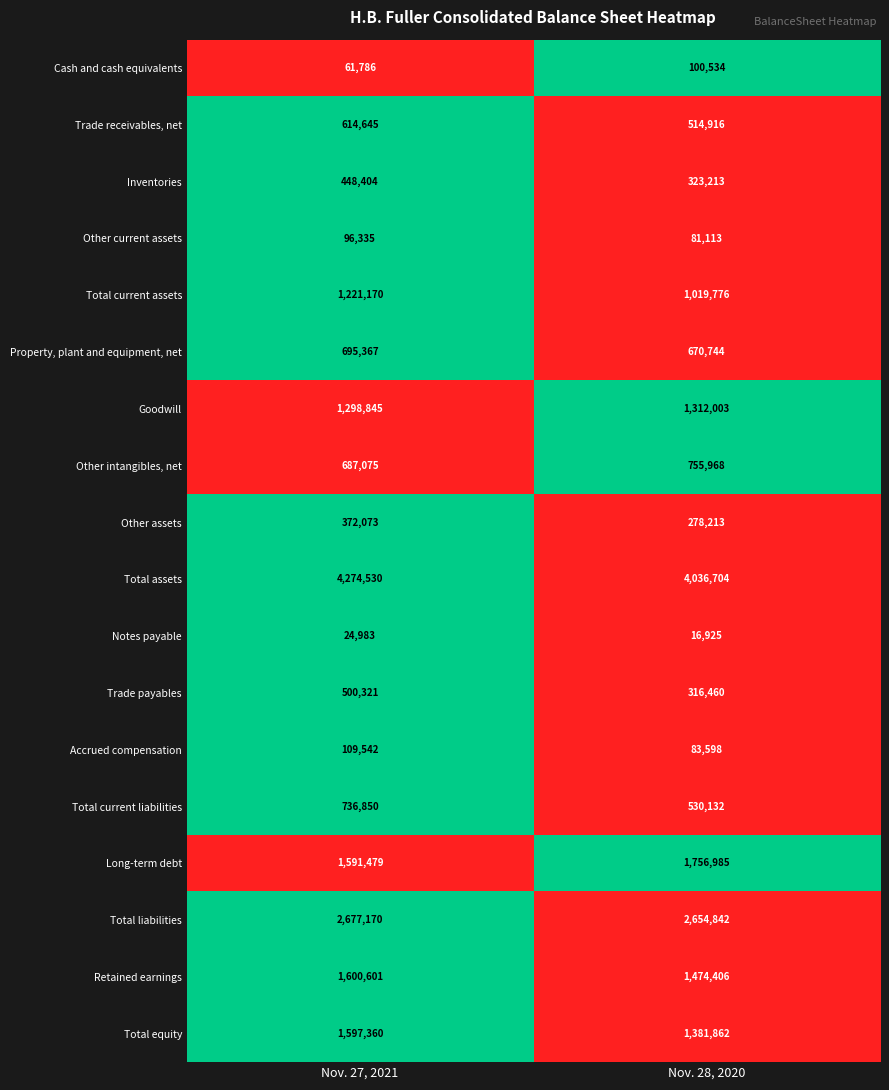

Is it true that Trade receivables, net equals 862253 at Nov. 28, 2020?

False